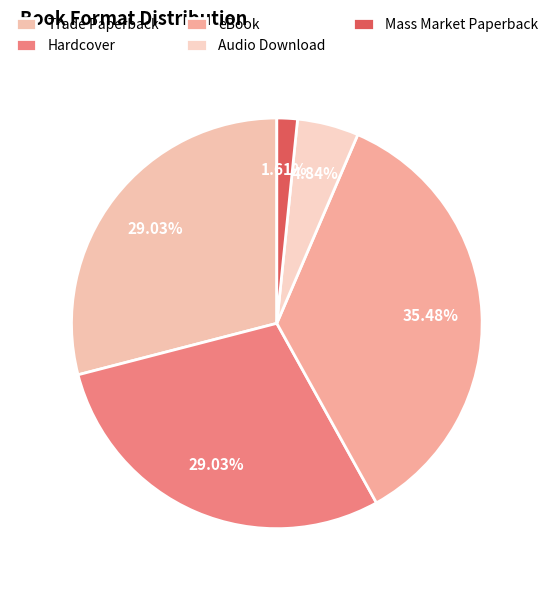

What is the largest slice in the pie chart?

eBook